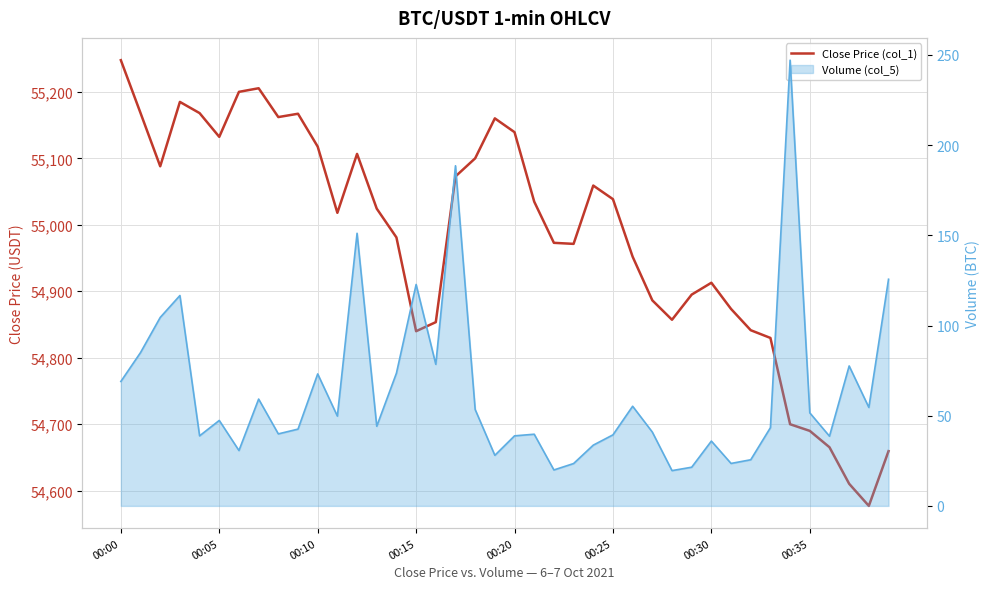

Reading right to left, extract all data points from this chart.

54659.5	54577.2	54610.4	54665.4	54690.0	54700.0	54829.8	54841.4	54873.4	54912.8	54895.0	54857.1	54886.4	54952.0	55038.6	55059.0	54971.3	54972.9	55034.8	55139.3	55160.1	55100.0	55072.8	54853.6	54839.9	54981.0	55024.3	55106.7	55018.0	55117.6	55167.1	55162.0	55205.4	55200.0	55132.3	55168.0	55184.9	55088.0	55168.1	55247.6